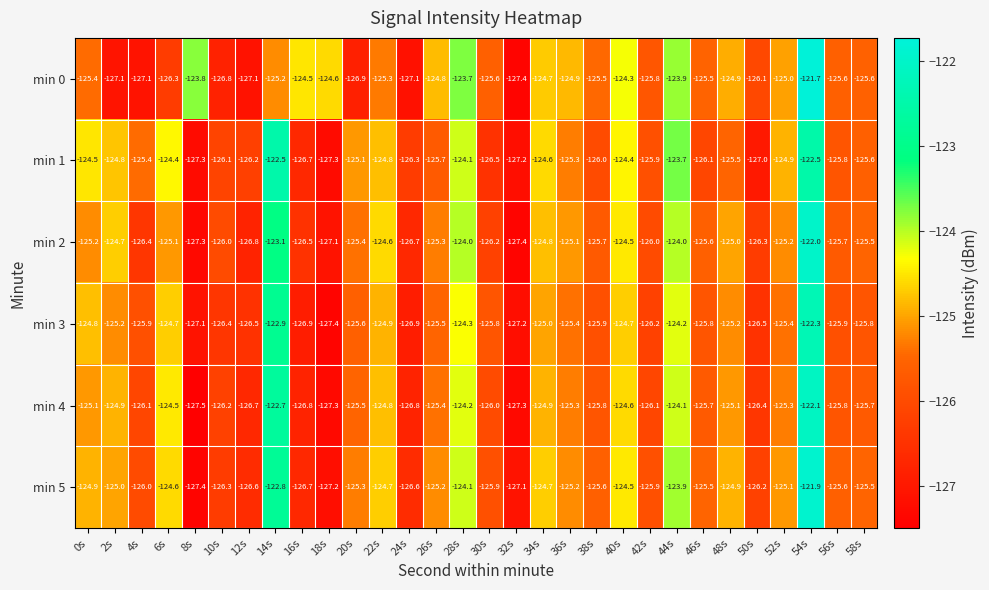

At which label does min 0 first exceed -125?

8s